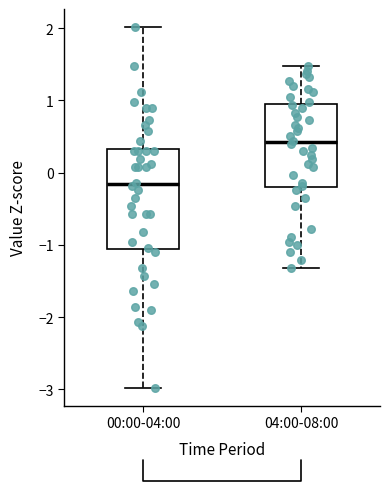

Reading left to right, read every box against the y-axis: the position of its median line, the range the box covers, and the ends of its whiskers. The values are not printed on the chart, so give them approximately, as read against the axis.

00:00-04:00: median -0.2, box -1.1 to 0.3, whiskers -3.0 to 2.0
04:00-08:00: median 0.4, box -0.2 to 1.0, whiskers -1.3 to 1.5